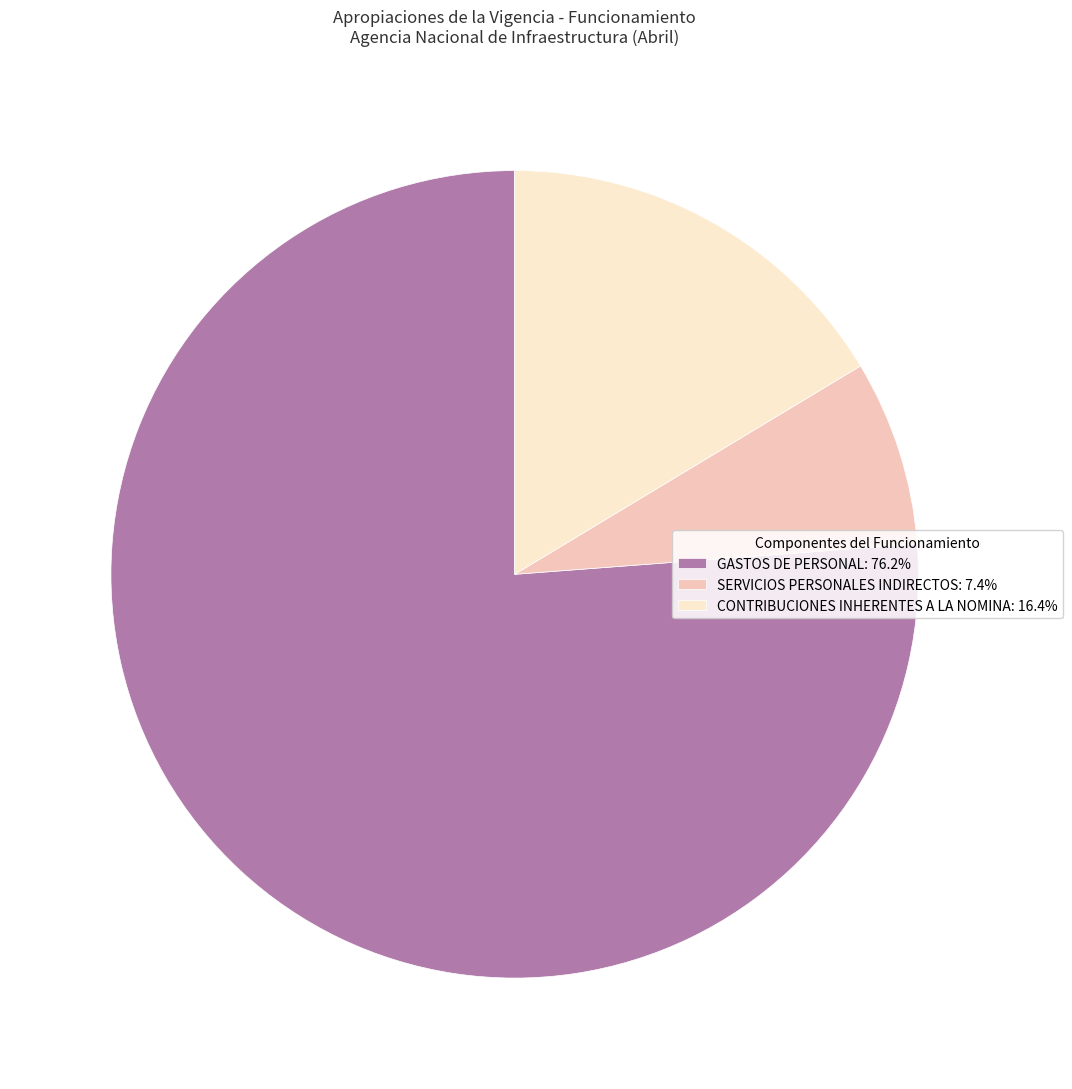

Rank the categories by value from highest to lowest.

GASTOS DE PERSONAL, CONTRIBUCIONES INHERENTES A LA NOMINA, SERVICIOS PERSONALES INDIRECTOS